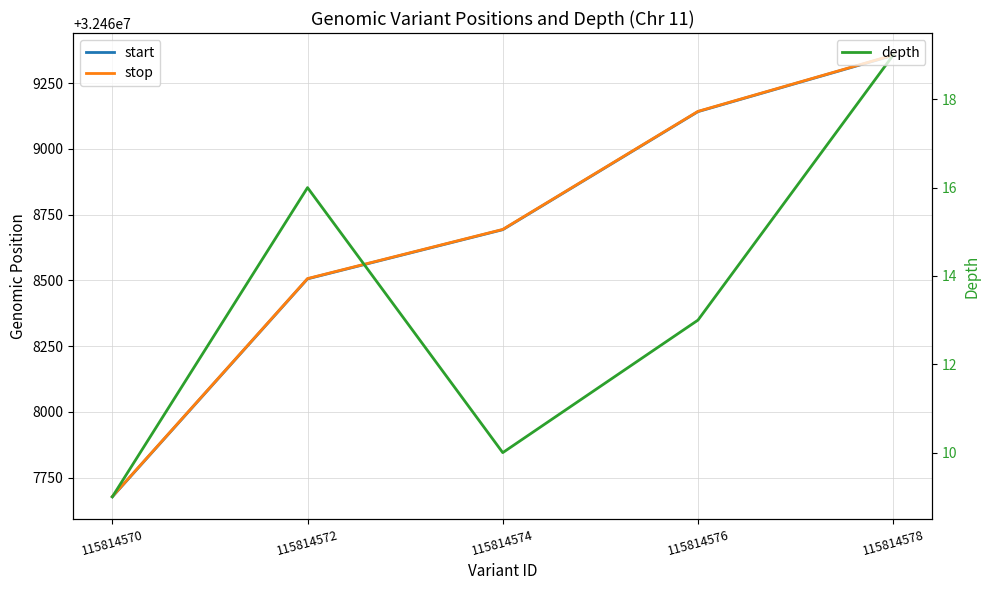

True or false: stop has a value of 32468694 at 115814574.

True